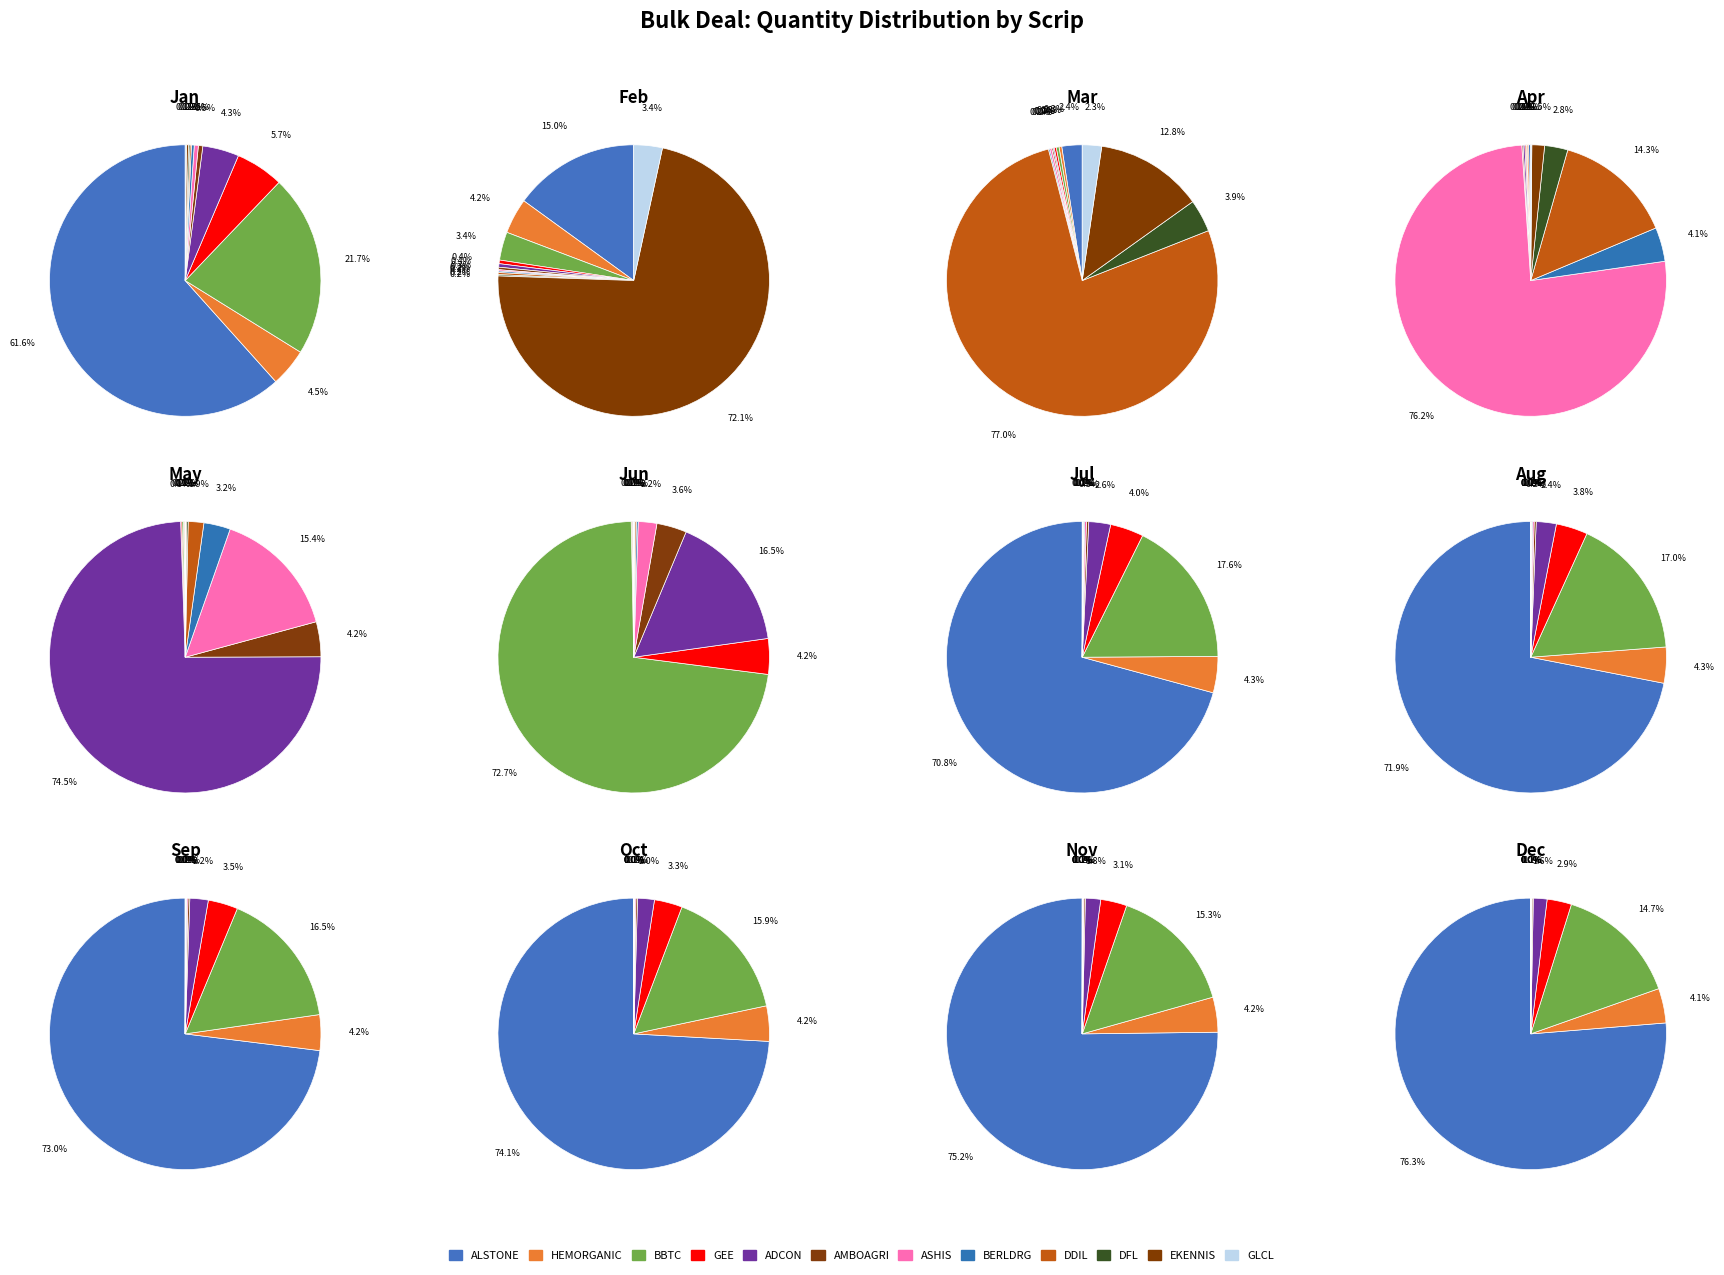

How many slices are in this pie chart?

12